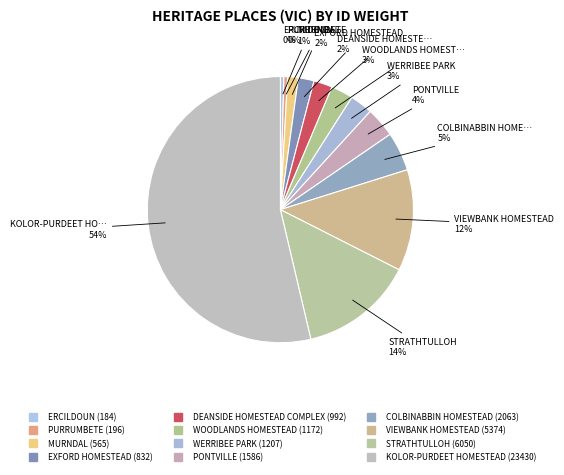

To the nearest percent, what is the combined percentage of STRATHTULLOH and ERCILDOUN?

14%